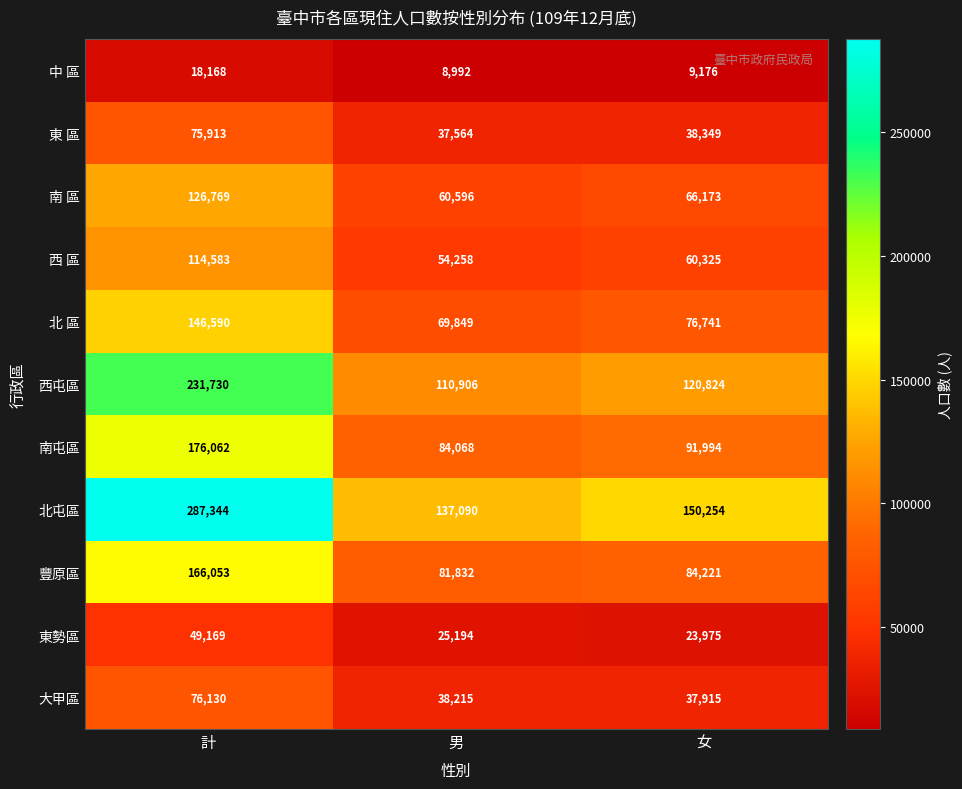

How many data points in 北 區 are less than 76741?

1